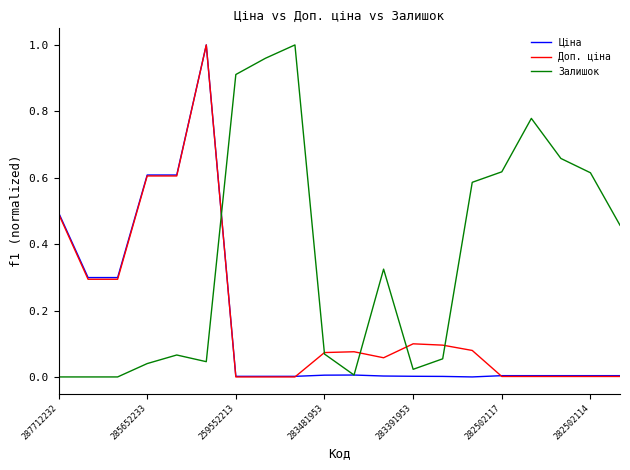

In Залишок, how many points are higher than both neighbors (excluding endpoints)?

4